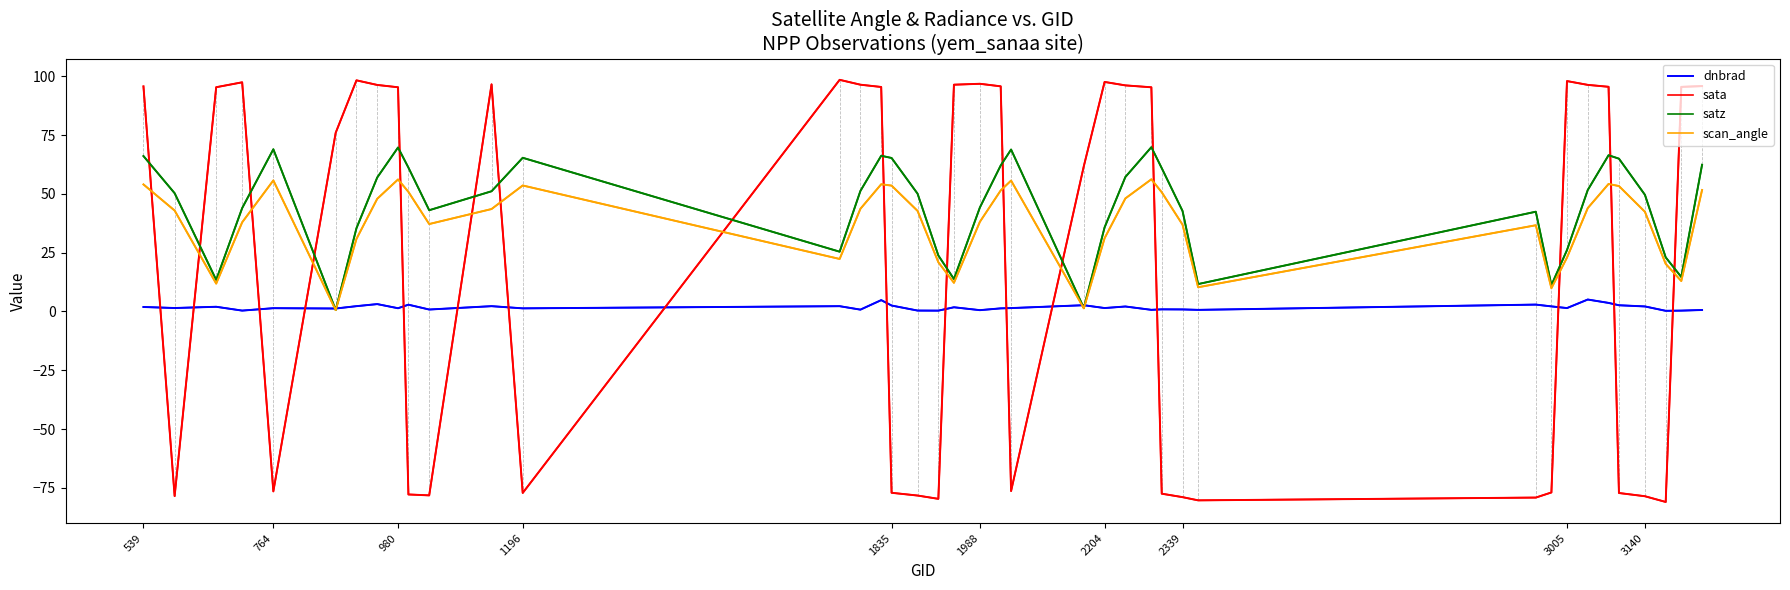

The value of satz at 1988 is 44.2. True or false?

True